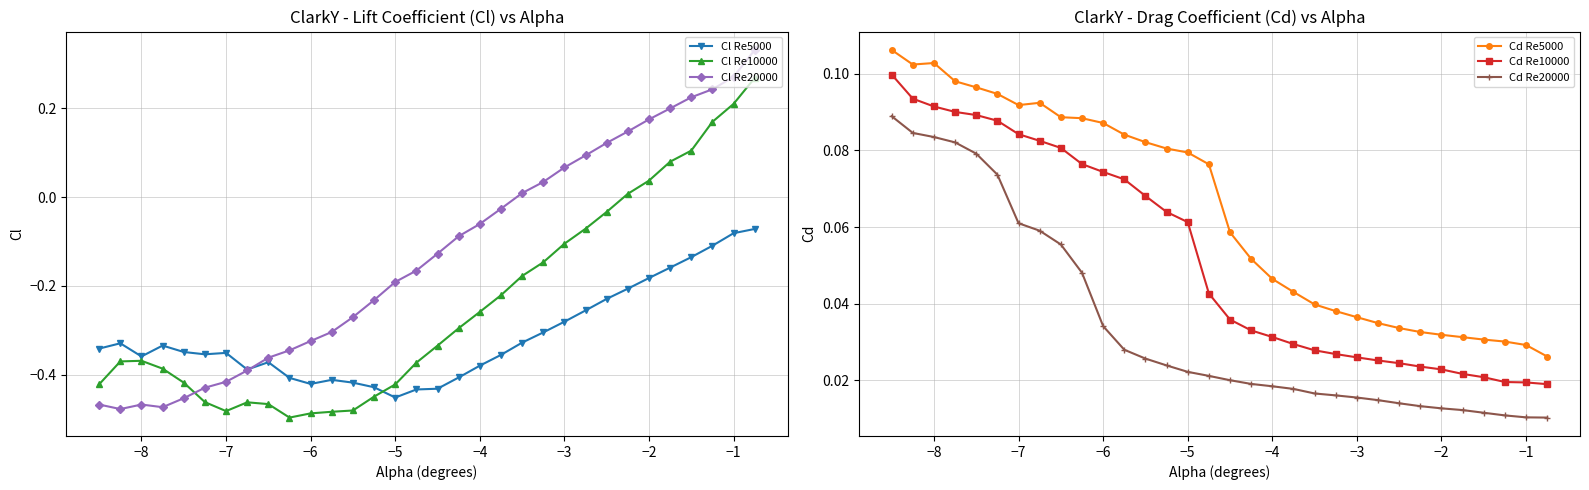

True or false: Cl Re10000 has more than 0 points higher than both neighbors.

True